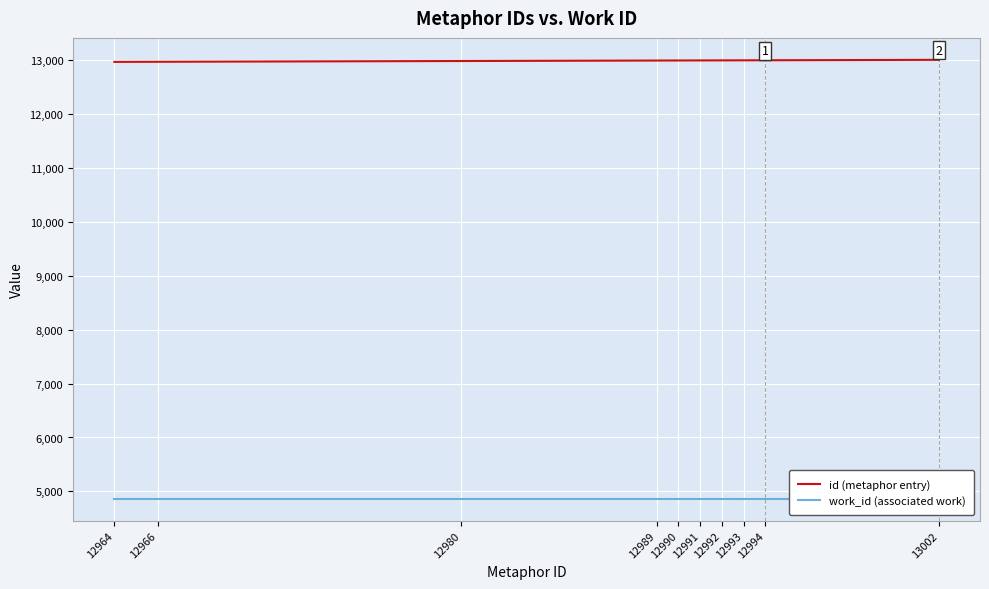

List the series in order of their overall mean, highest first.

id (metaphor entry), work_id (associated work)